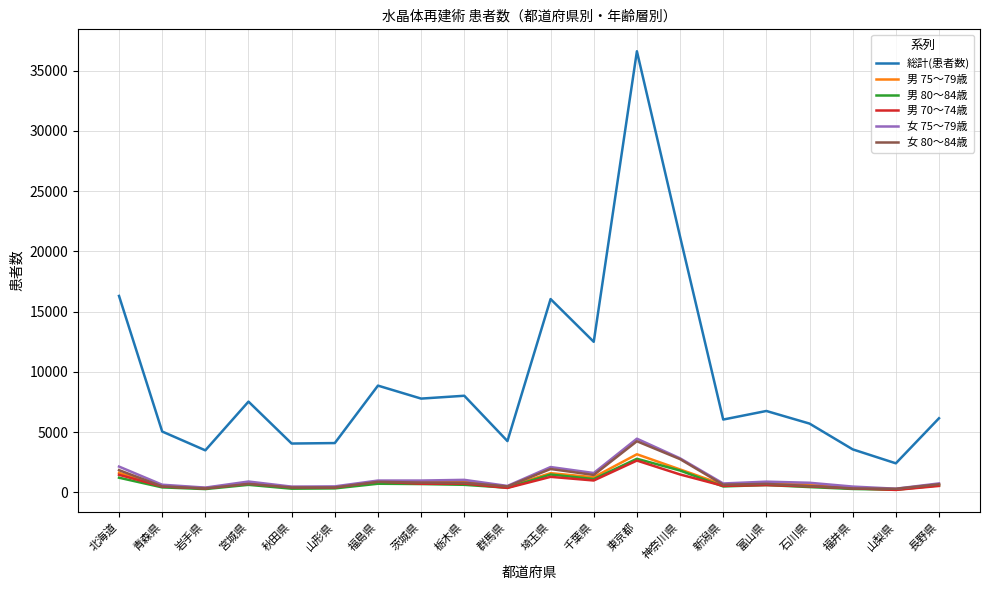

At which label does 女 80～84歳 reach its peak?

東京都